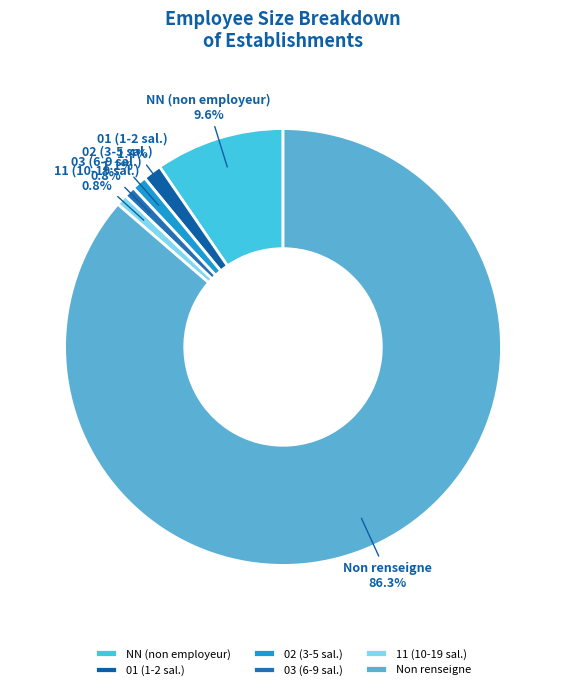

Which has a higher value, Non renseigne or 03 (6-9 sal.)?

Non renseigne